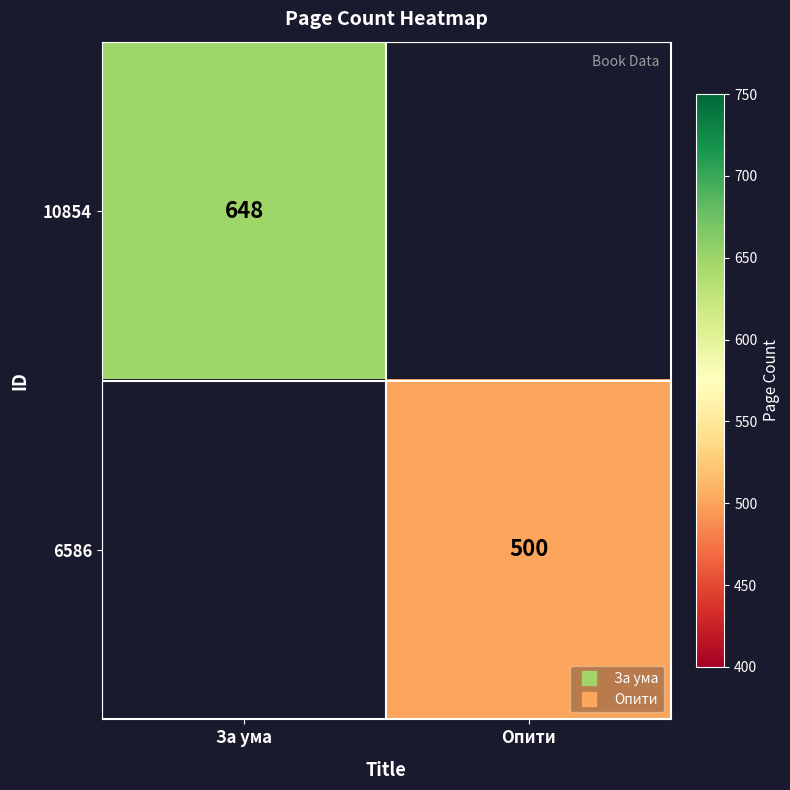

At which category does the chart reach its minimum across all series?

Опити